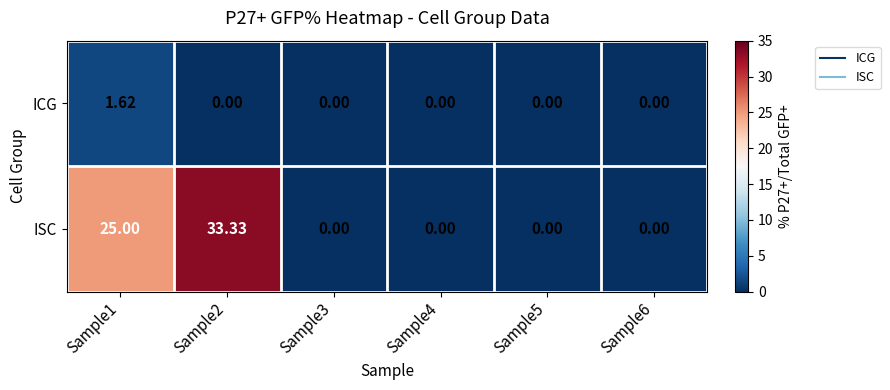

List the series in order of their peak value, lowest first.

ICG, ISC